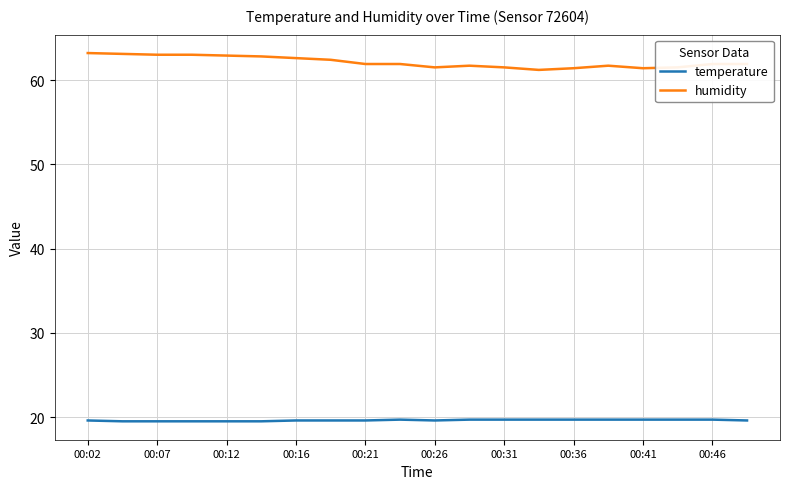

Does the chart have visible grid lines?

Yes